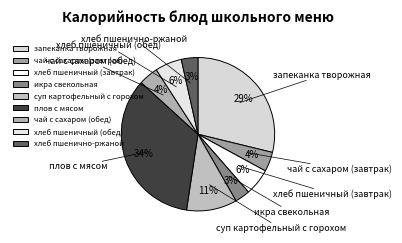

Which category has the biggest portion of the pie?

плов с мясом